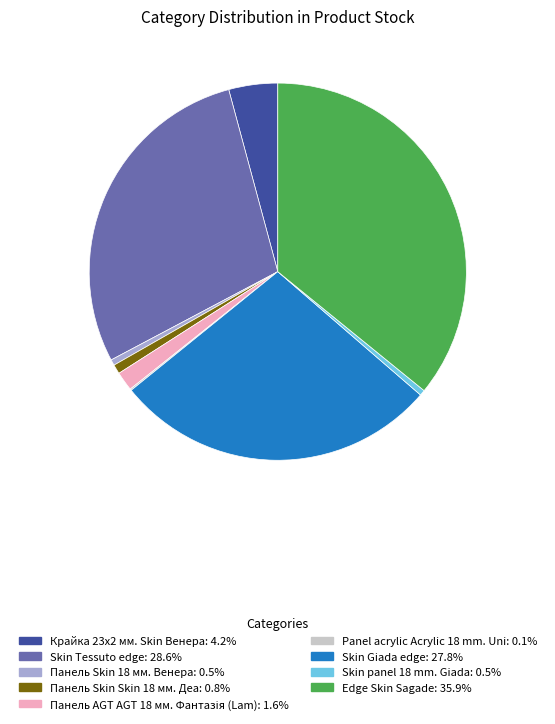

Is the sum of Панель Skin Skin 18 мм. Деа and Skin Giada edge greater than half?

No